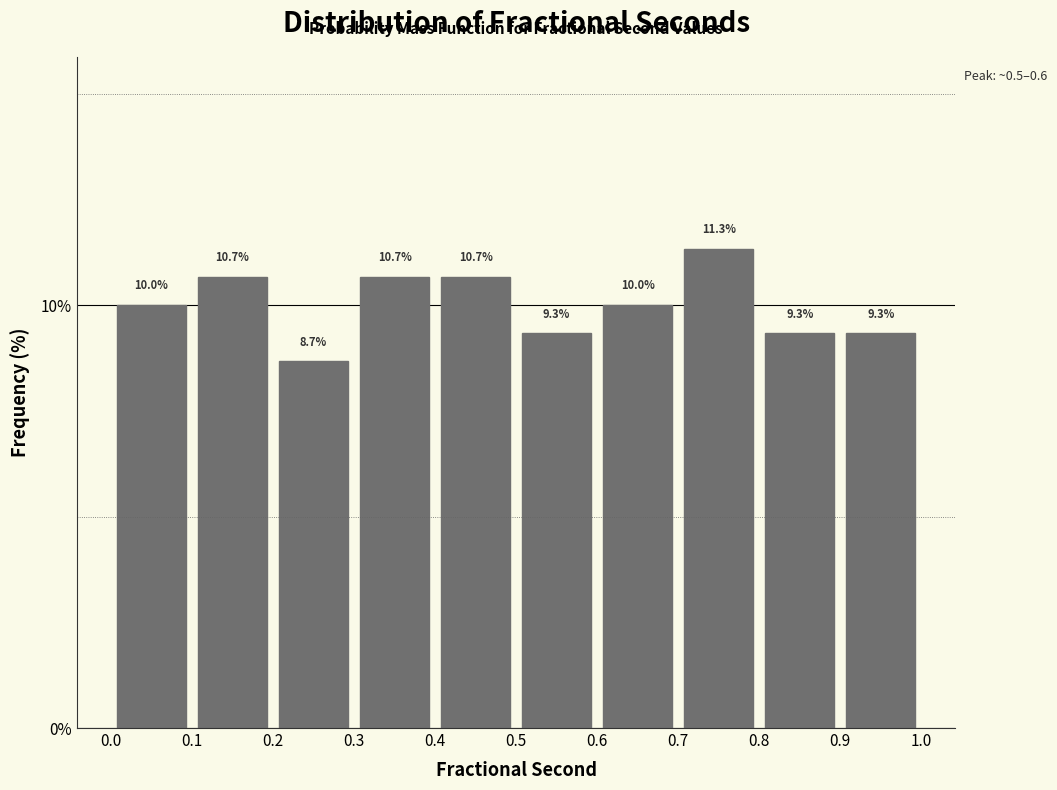

Reading left to right, list every bar in this chart as the range it spans on the x-axis followed by its height.

0.0 to 0.1: 10.0
0.1 to 0.2: 10.7
0.2 to 0.3: 8.7
0.3 to 0.4: 10.7
0.4 to 0.5: 10.7
0.5 to 0.6: 9.3
0.6 to 0.7: 10.0
0.7 to 0.8: 11.3
0.8 to 0.9: 9.3
0.9 to 1.0: 9.3